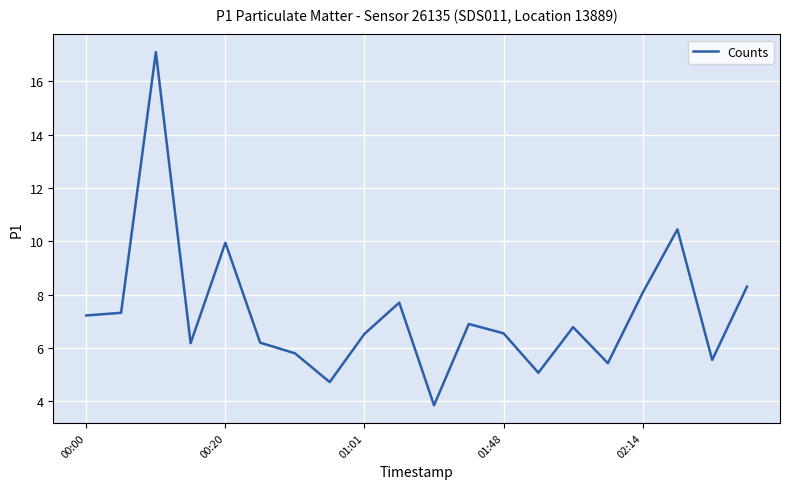

What is the greatest value displayed?

17.1